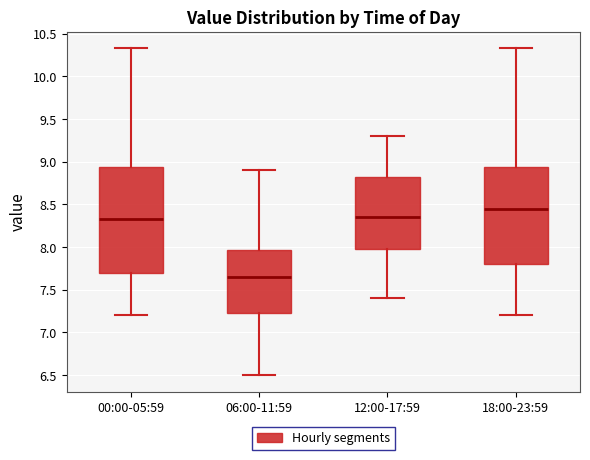

Which box has the highest median line?

18:00-23:59